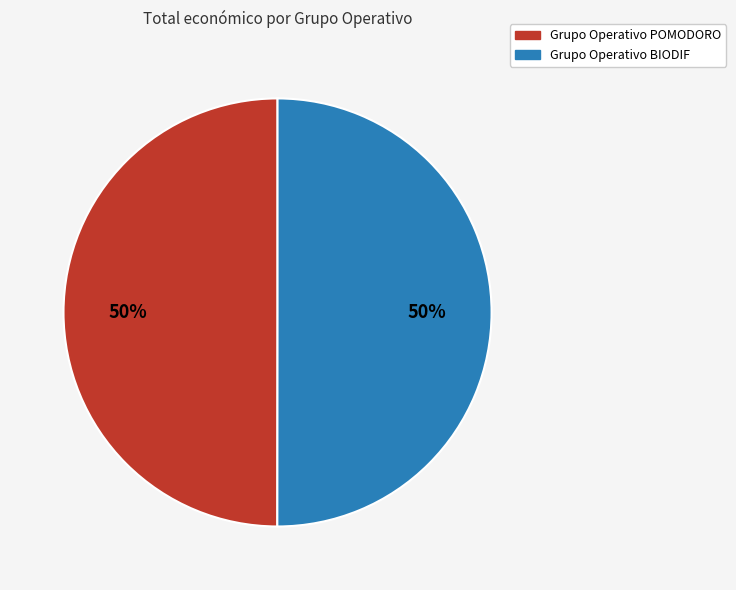

To the nearest percent, what percentage of the pie is Grupo Operativo POMODORO?

50%